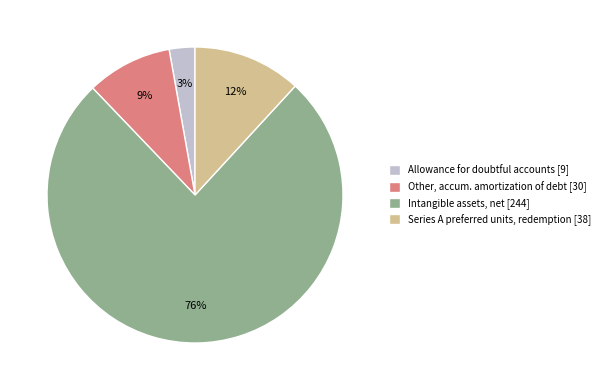

Which slice is the largest?

Intangible assets, net [244]